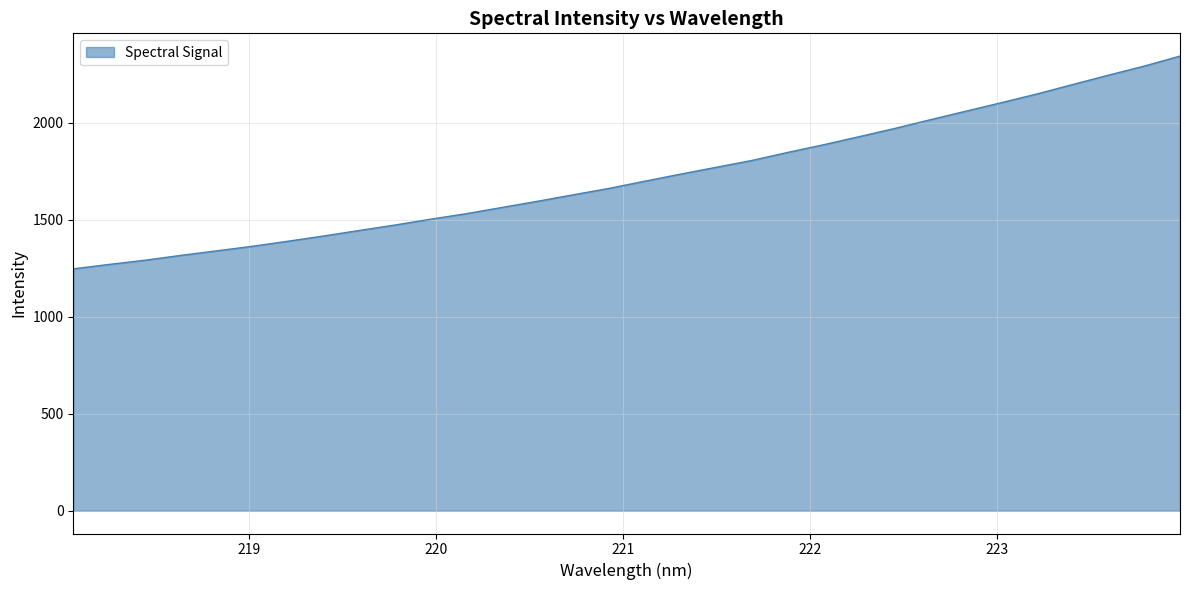

What is the maximum value shown in the chart?

2344.4